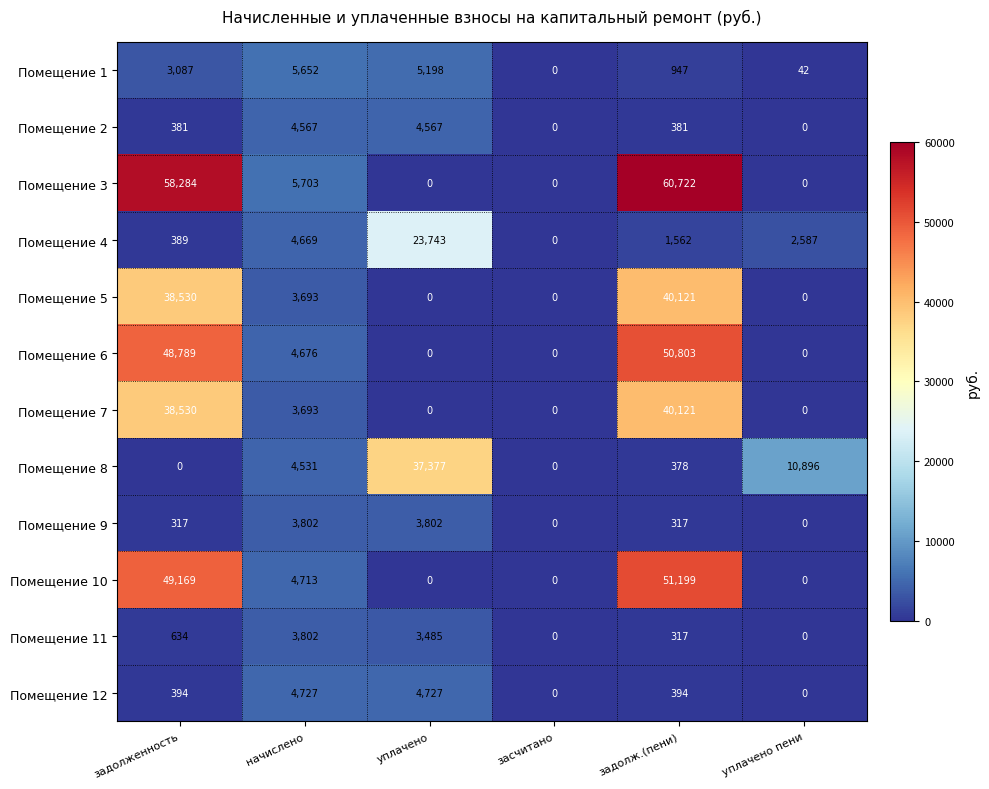

What is the maximum value for Помещение 9?

3802